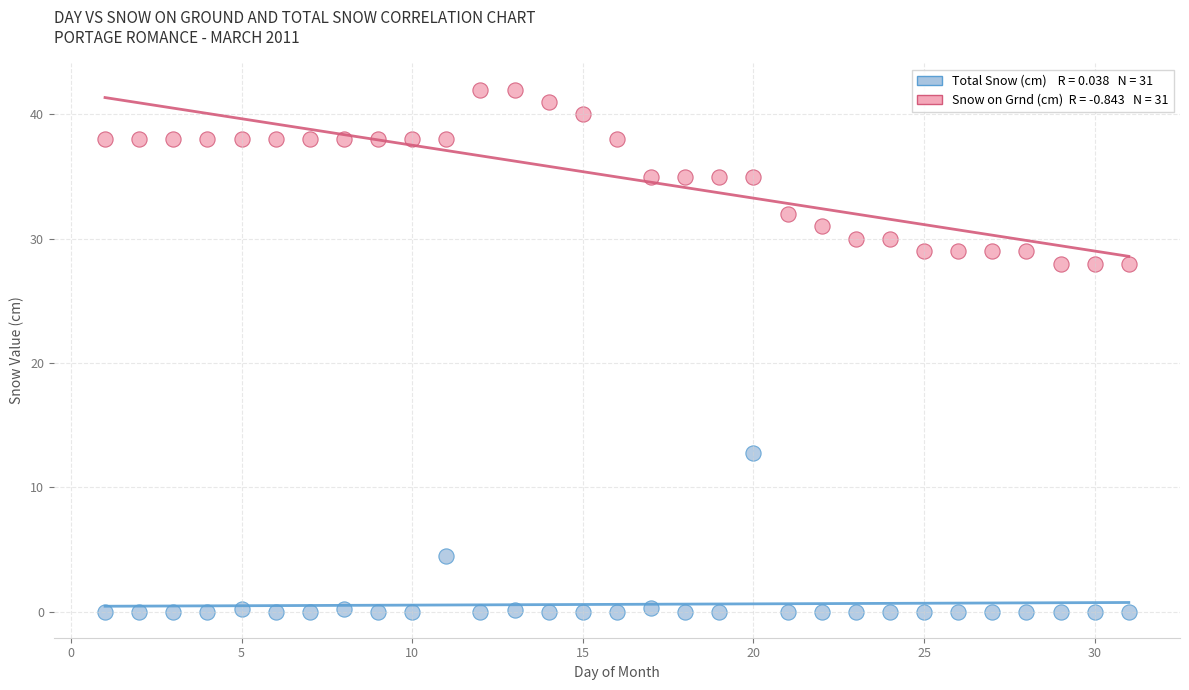

Across all data points, what is the range of Y values (max minus min)?

42.0